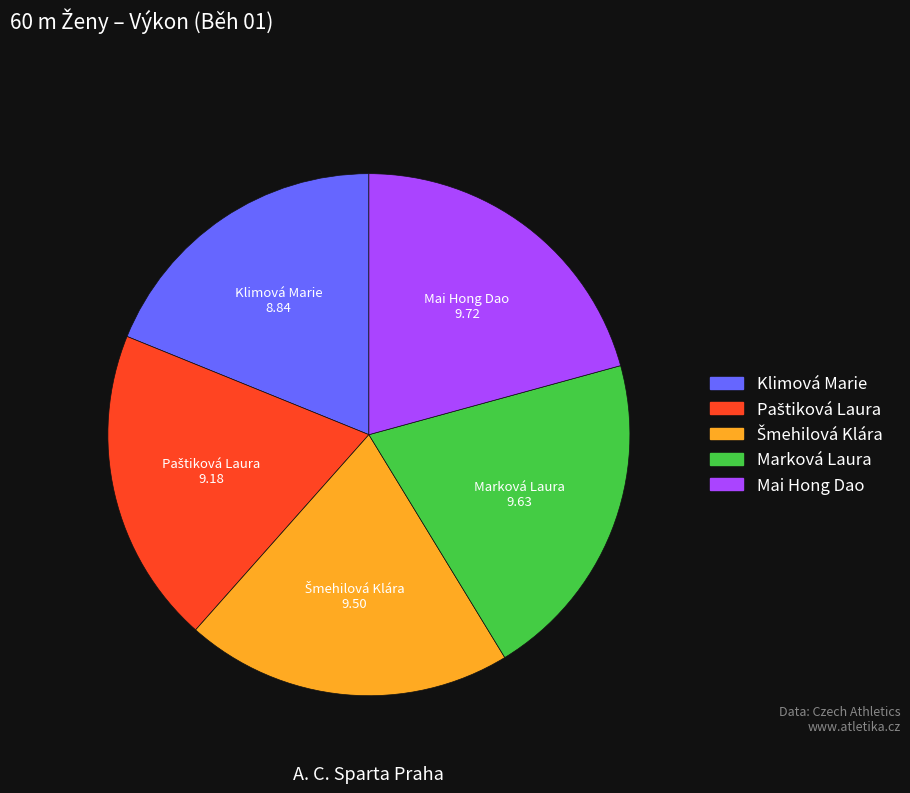

How many slices are in this pie chart?

5